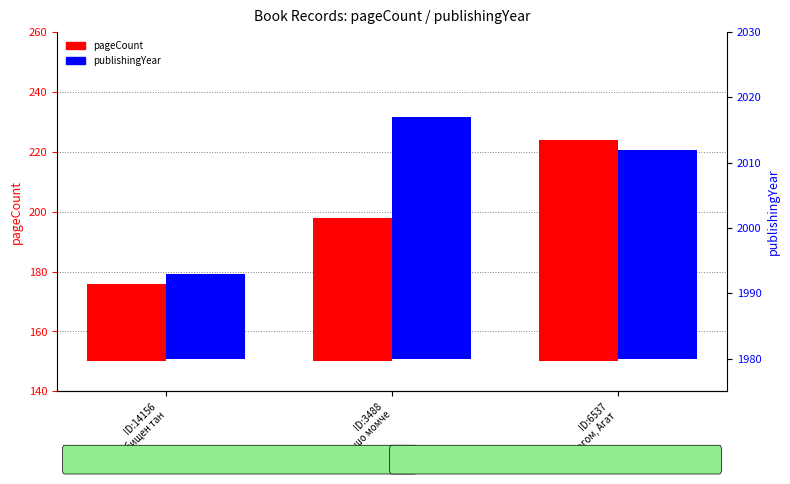

Between ID:3488
Лошо момче and ID:6537
Сбогом, Агат, which series saw the biggest shift?

pageCount